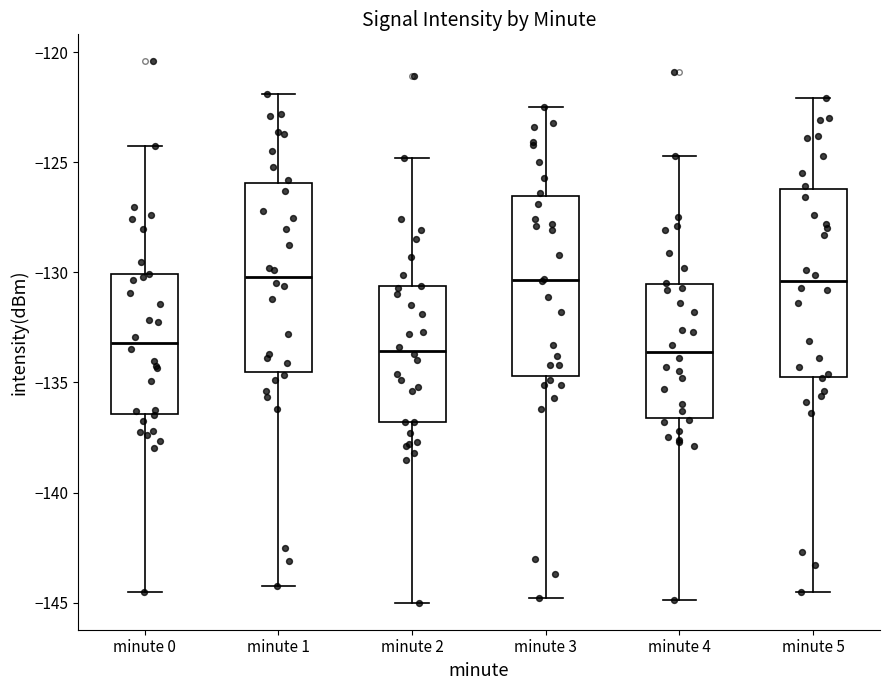

Where is the lower edge of the box for minute 3 on the y-axis? The values are not printed on the chart, so give them approximately, as read against the axis.

-134.5